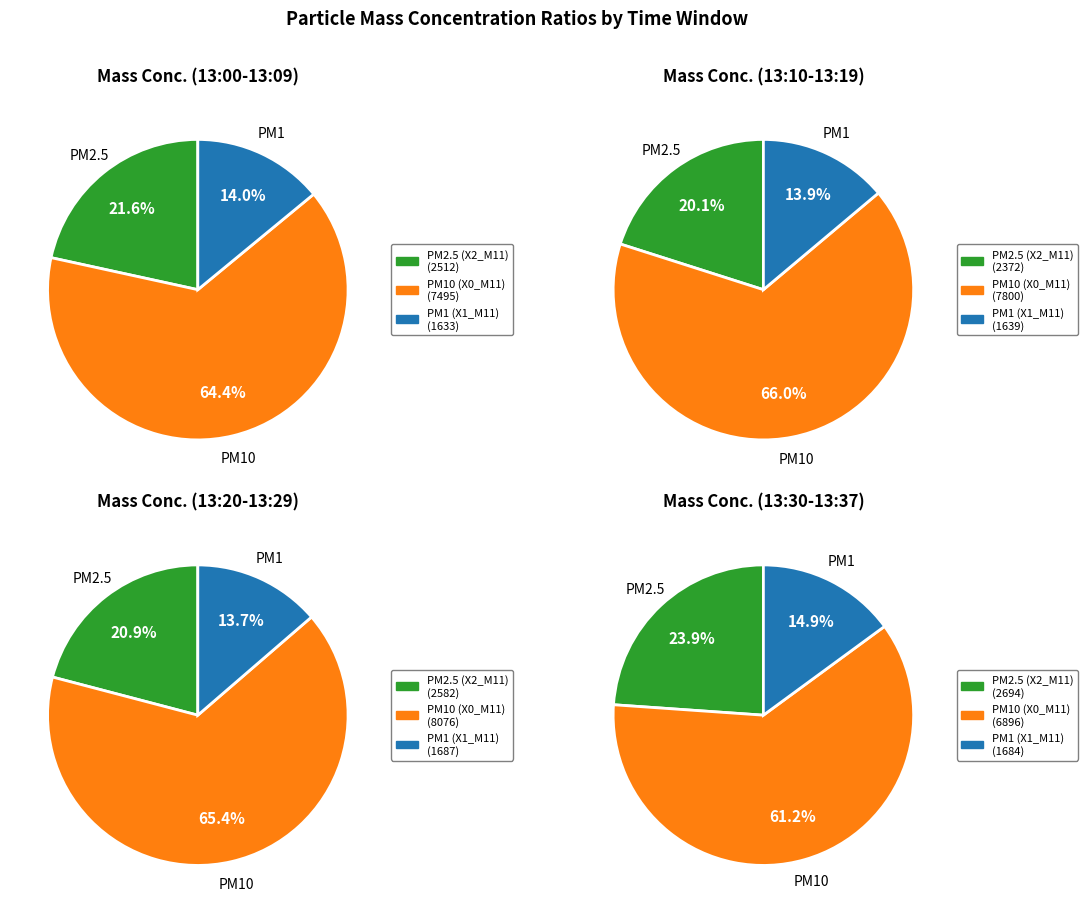

At 37, list the series in order from largest to smallest.

PM10 (X0_M11), PM2.5 (X2_M11), PM1 (X1_M11)